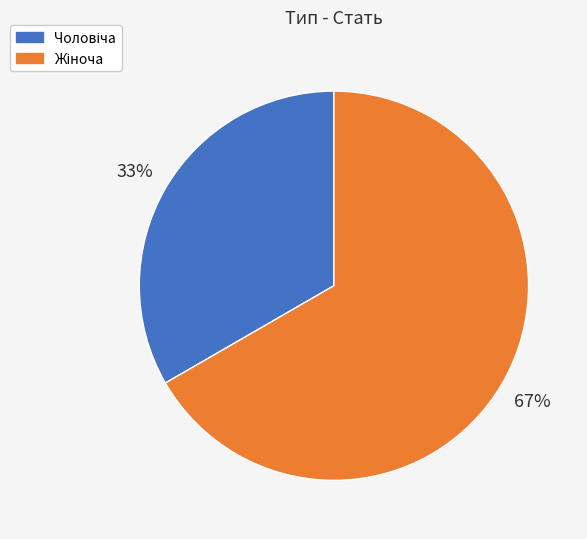

To the nearest percent, what is the average slice percentage?

50%